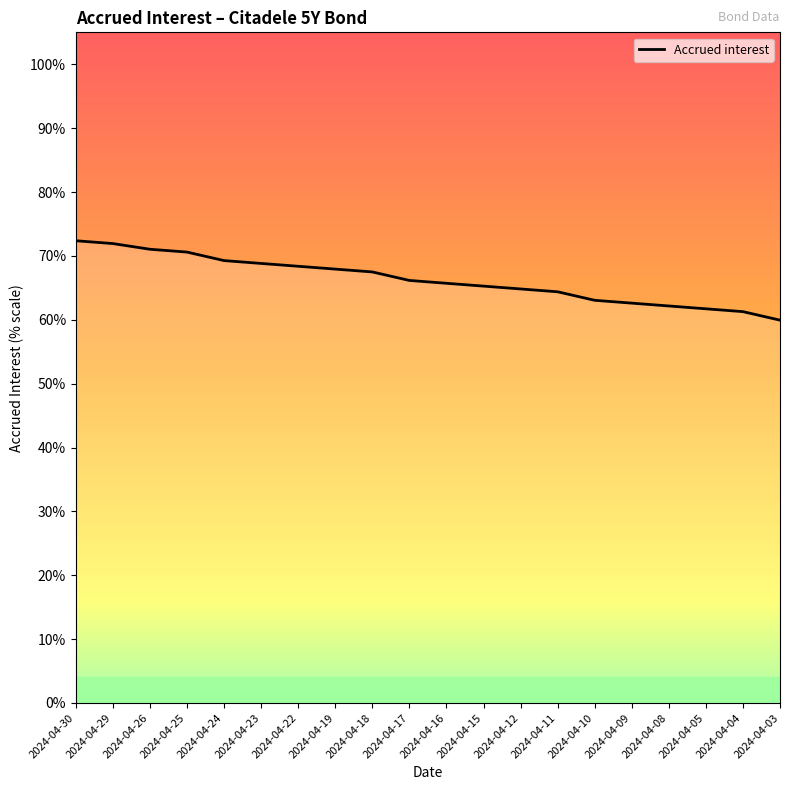

Rank the categories by value from lowest to highest.

2024-04-03, 2024-04-04, 2024-04-05, 2024-04-08, 2024-04-09, 2024-04-10, 2024-04-11, 2024-04-12, 2024-04-15, 2024-04-16, 2024-04-17, 2024-04-18, 2024-04-19, 2024-04-22, 2024-04-23, 2024-04-24, 2024-04-25, 2024-04-26, 2024-04-29, 2024-04-30